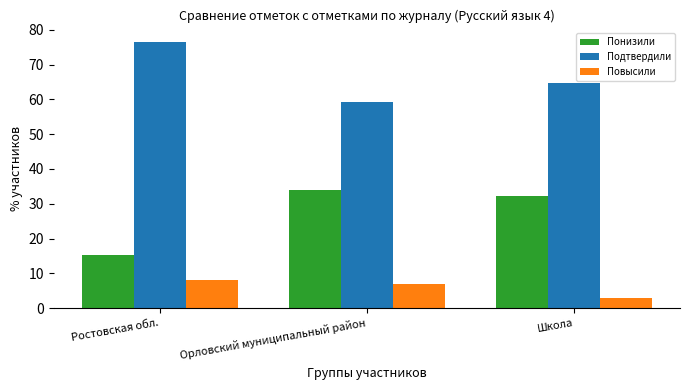

The value of Повысили at Орловский муниципальный район is 12.2. True or false?

False